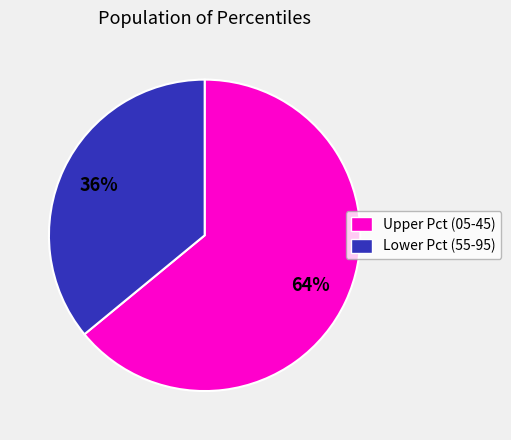

To the nearest percent, what is the average slice percentage?

50%